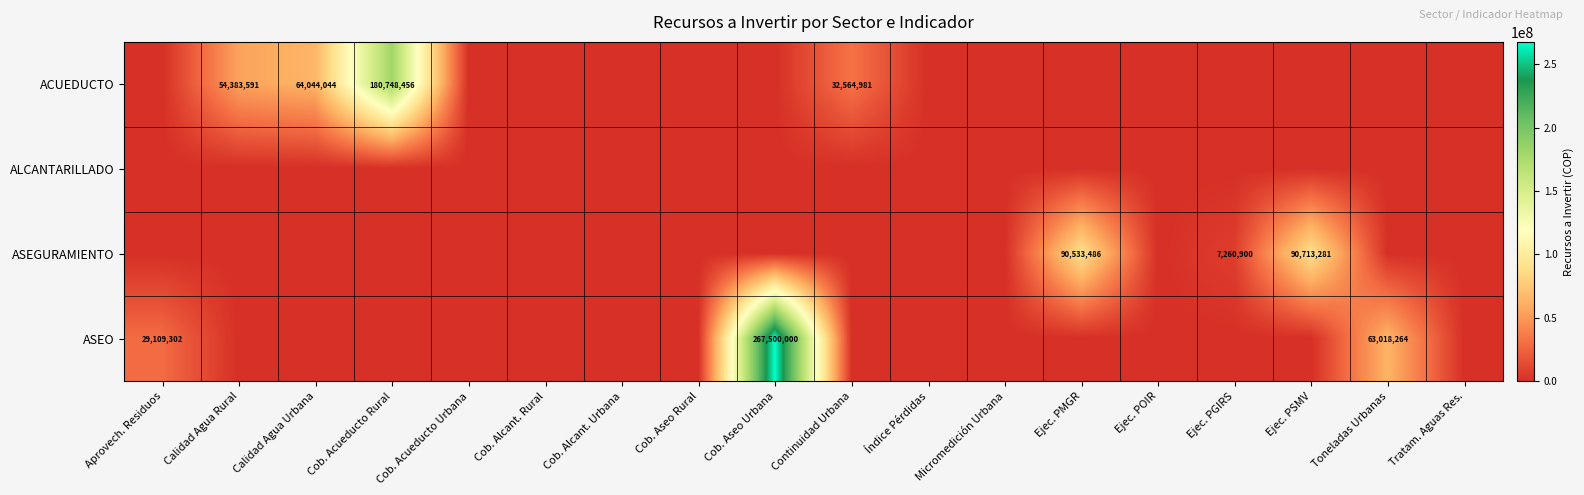

What is the difference between the ASEGURAMIENTO values at Ejec. PMGR and Ejec. PSMV?

179795